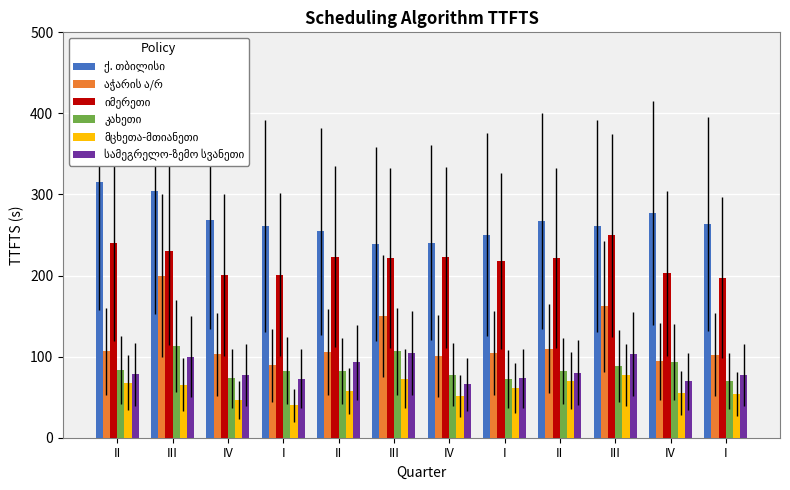

The იმერეთი series shows 85.4 at III. True or false?

False